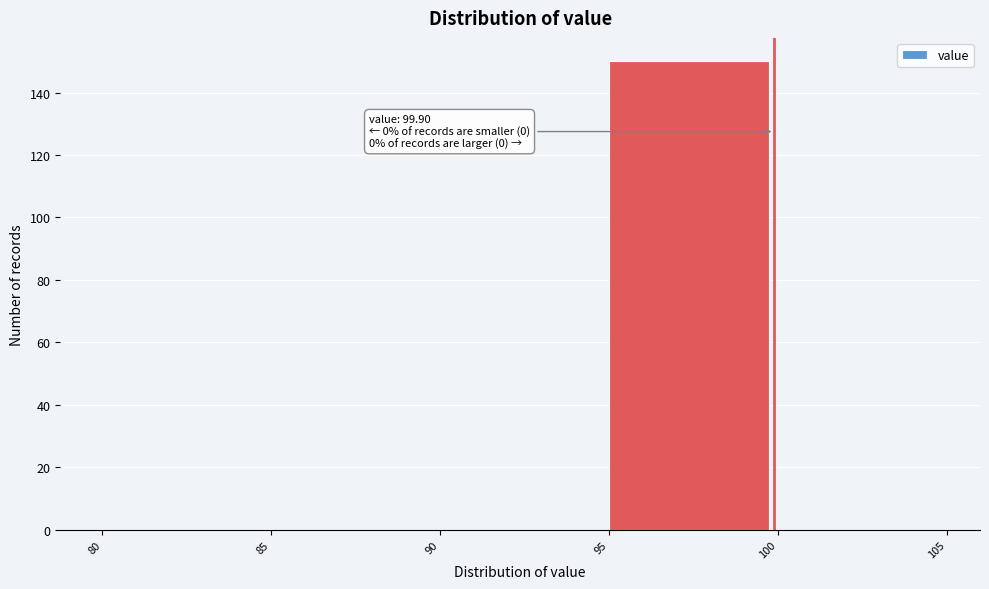

Over which range of the x-axis is the bar tallest?

95 to 100